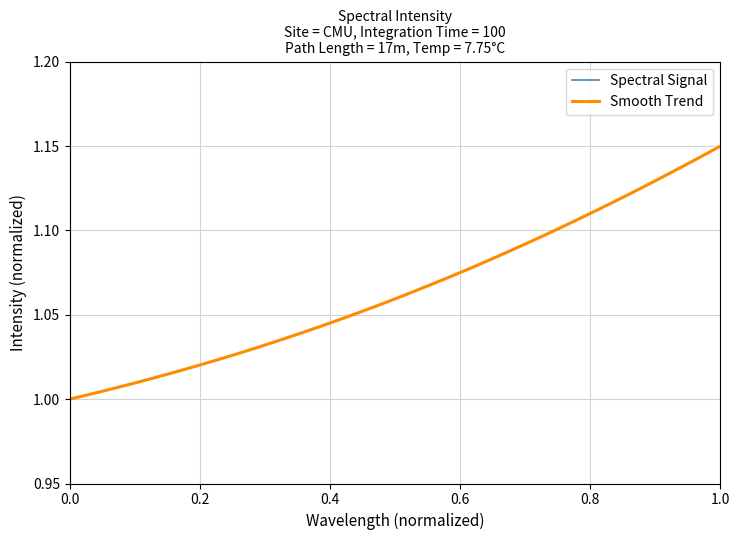

Does the chart display data point markers on the line(s)?

No